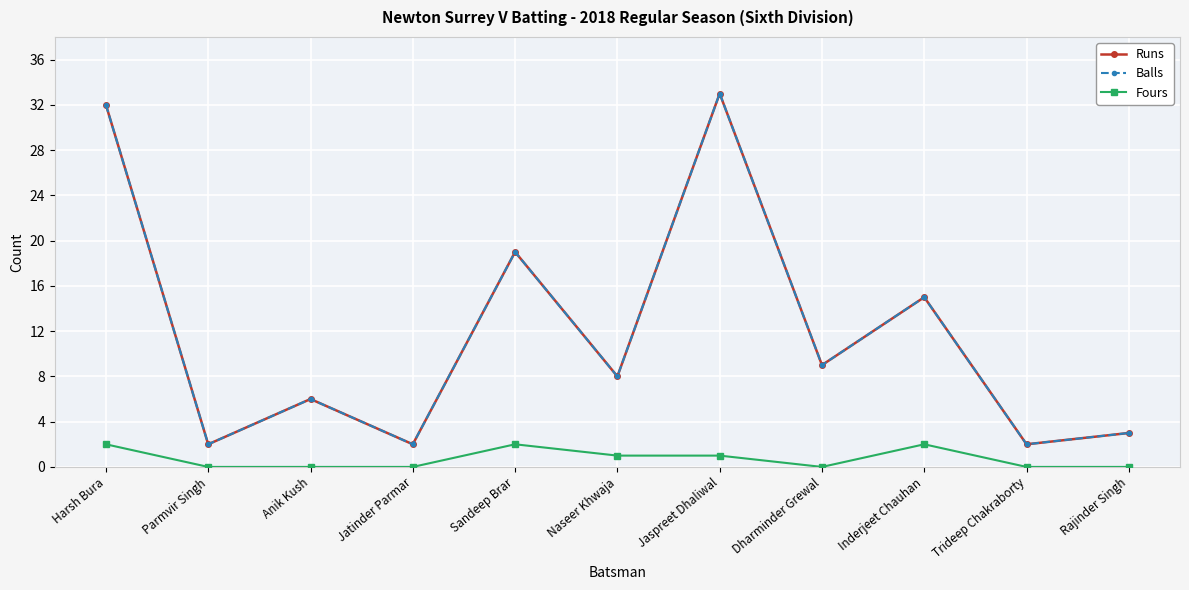

The value of Runs at Harsh Bura is 32. True or false?

True